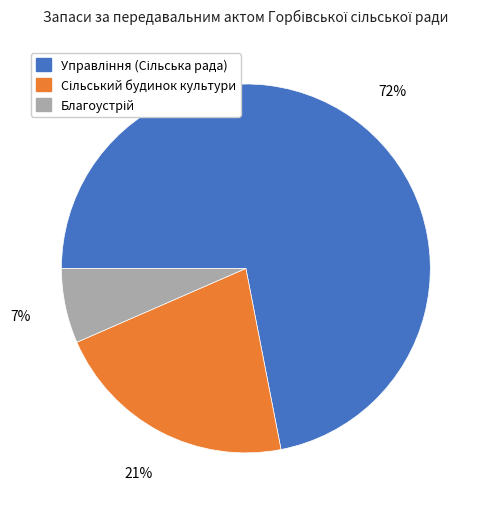

To the nearest percent, what is the difference between the largest and smallest slice percentages?

65%